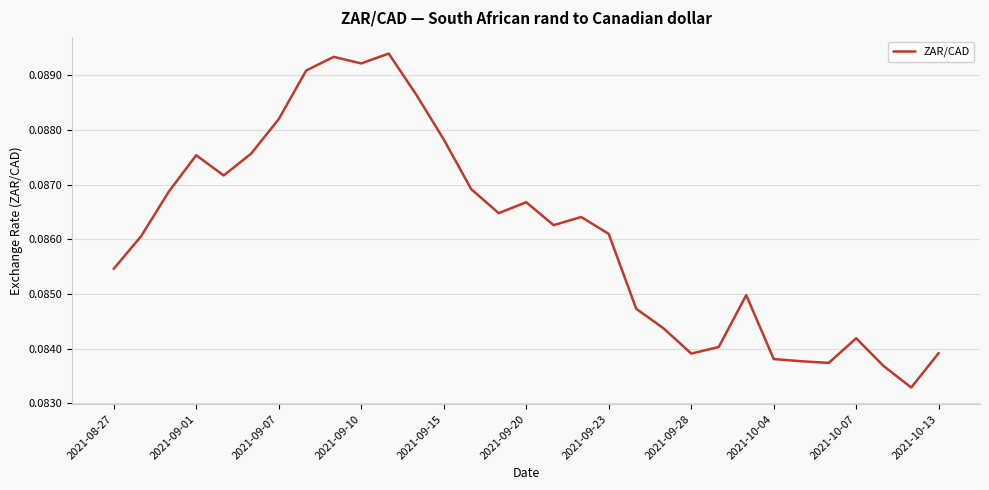

Is it true that the value at 2021-09-10 is 0.2?

False